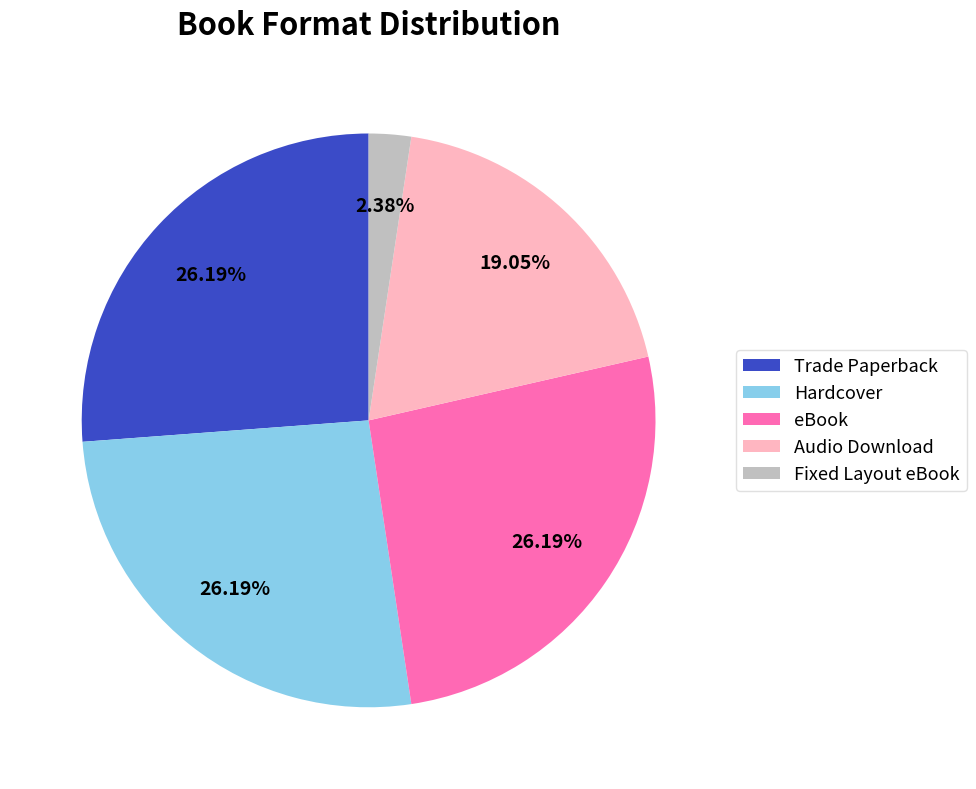

To the nearest percent, what is the combined percentage of Trade Paperback and Hardcover?

52%